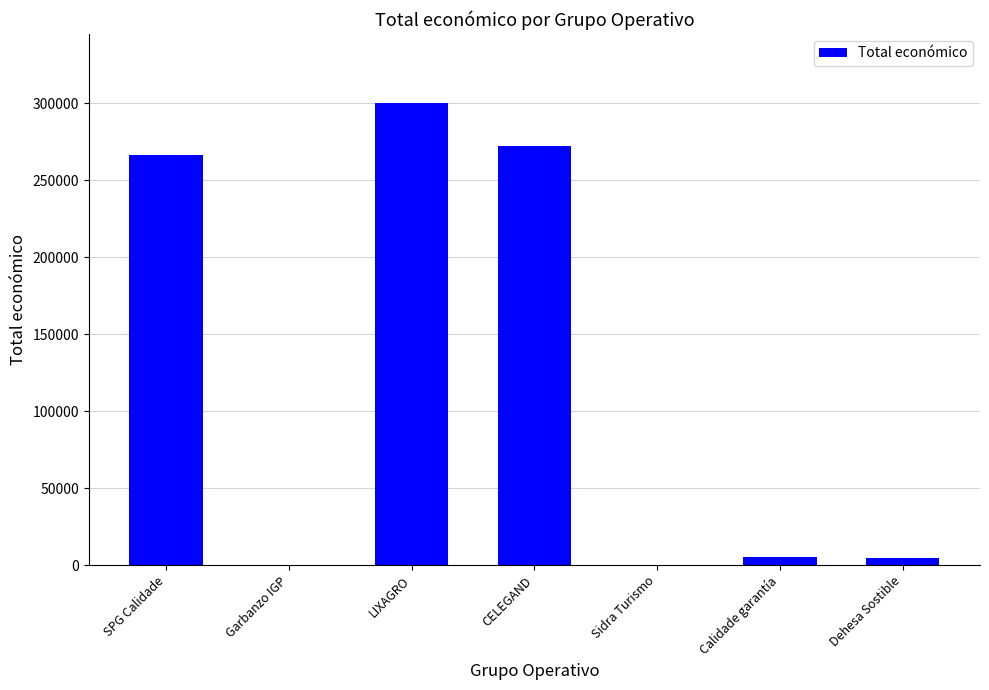

Are the bars horizontal?

No